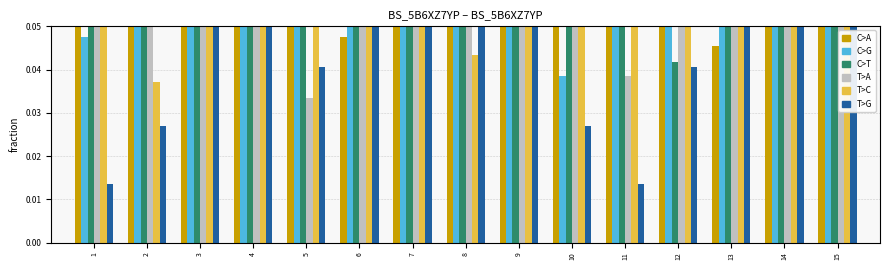

Which category has the highest value across all series?

1